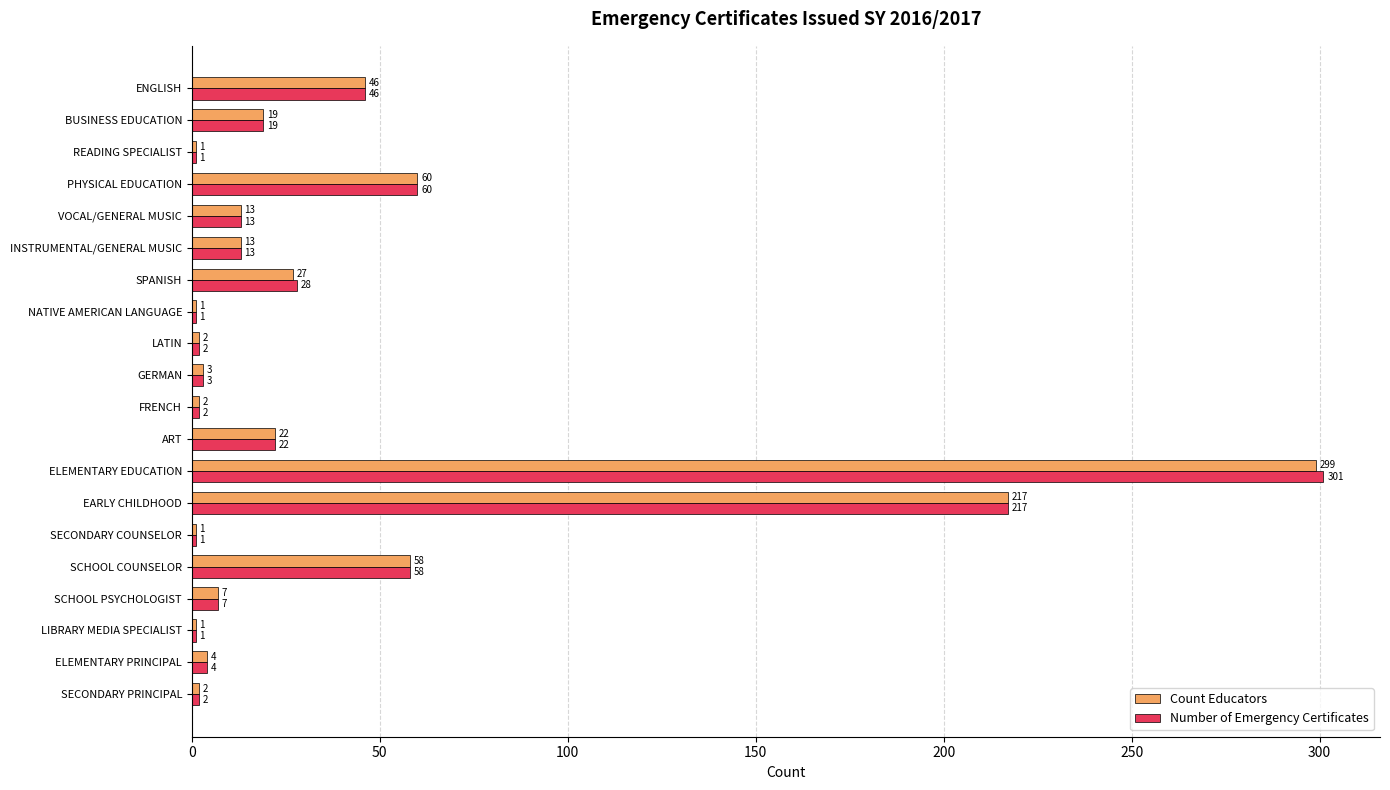

What is the sum of all Count Educators values?

798